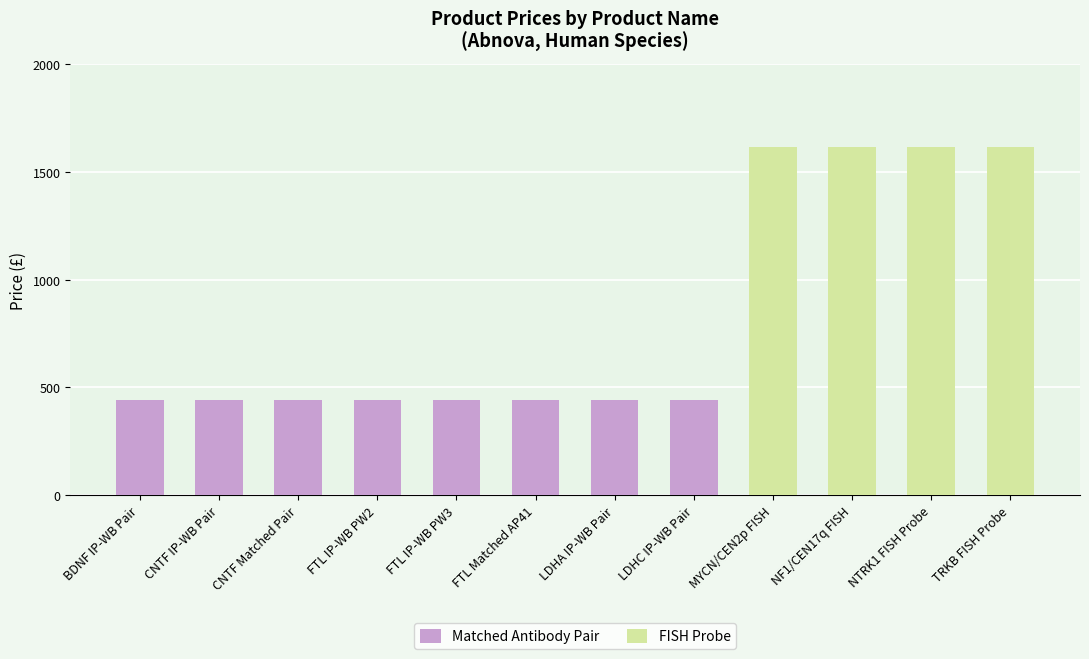

What is the smallest value displayed?

441